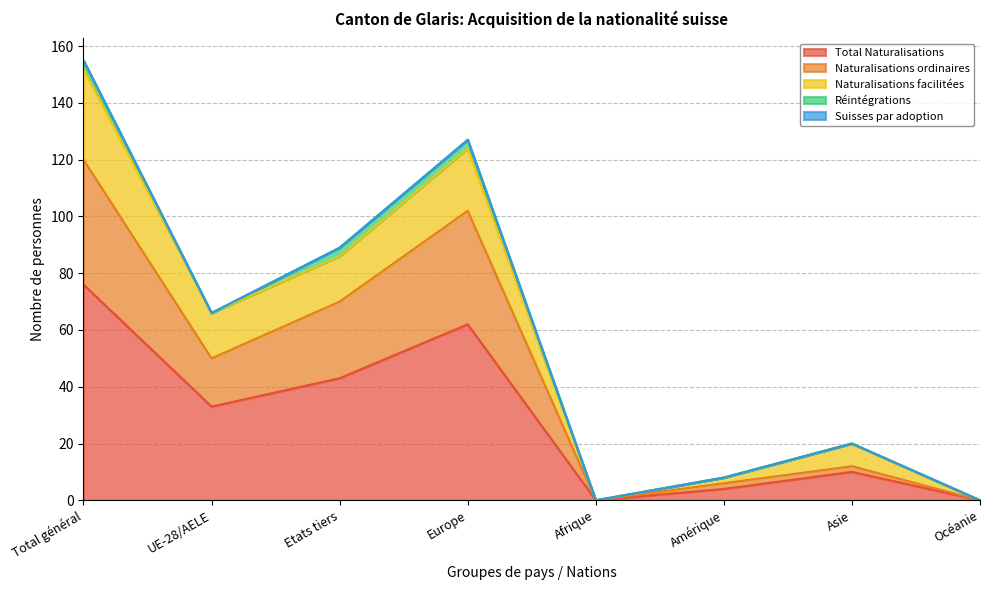

At which label does Total Naturalisations reach its peak?

Total général